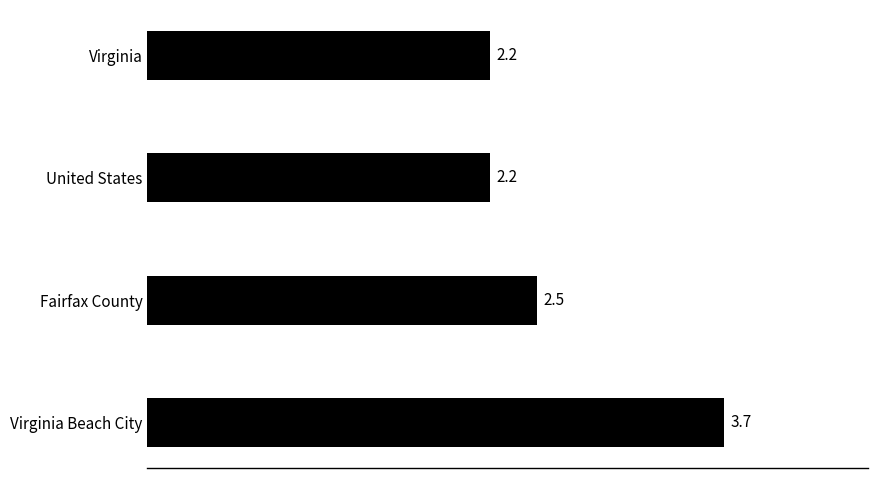

Read the value at United States.

2.2